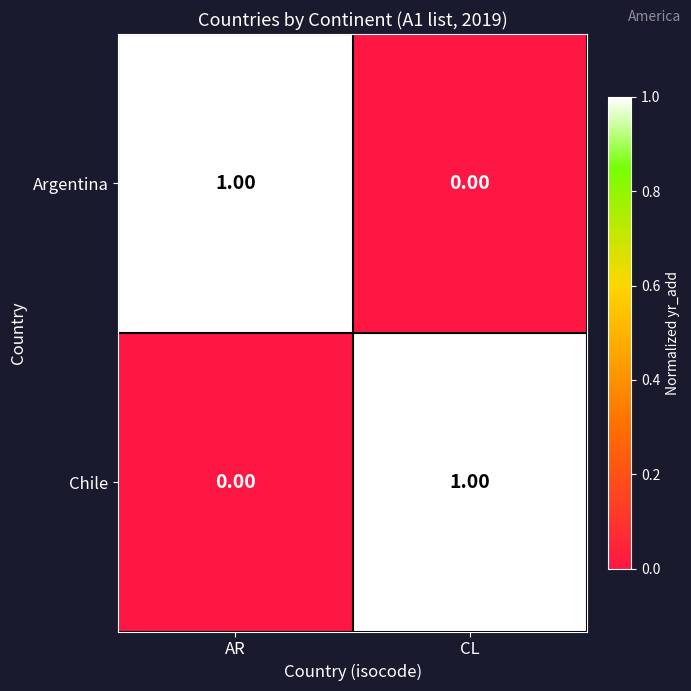

At AR, list the series in order from smallest to largest.

Chile, Argentina